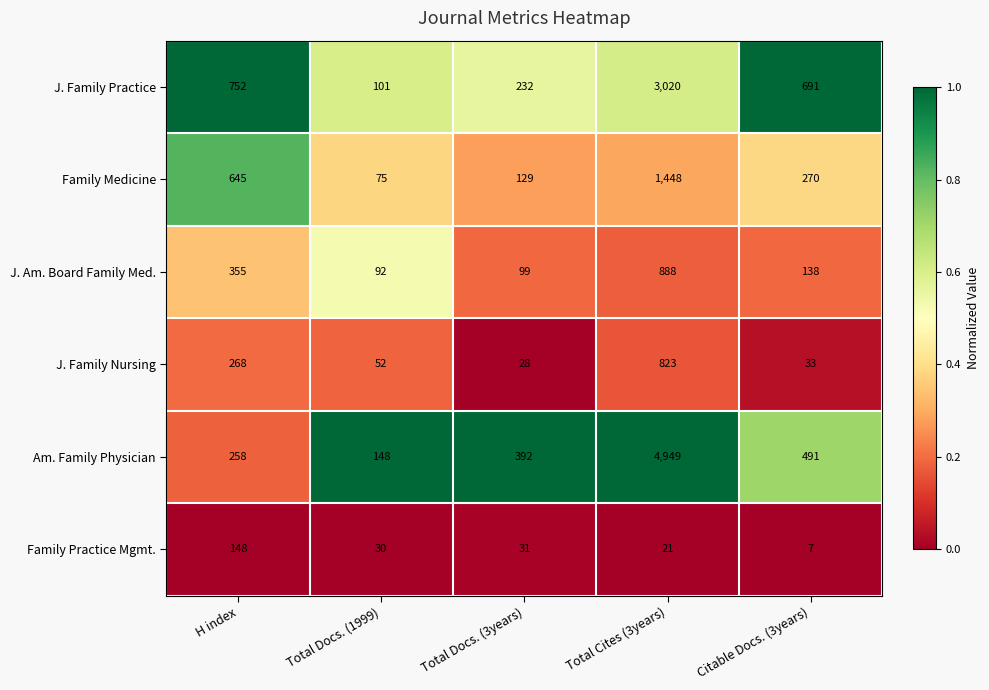

Is the value of Family Medicine at Citable Docs. (3years) greater than the value of J. Family Practice at Total Docs. (1999)?

Yes